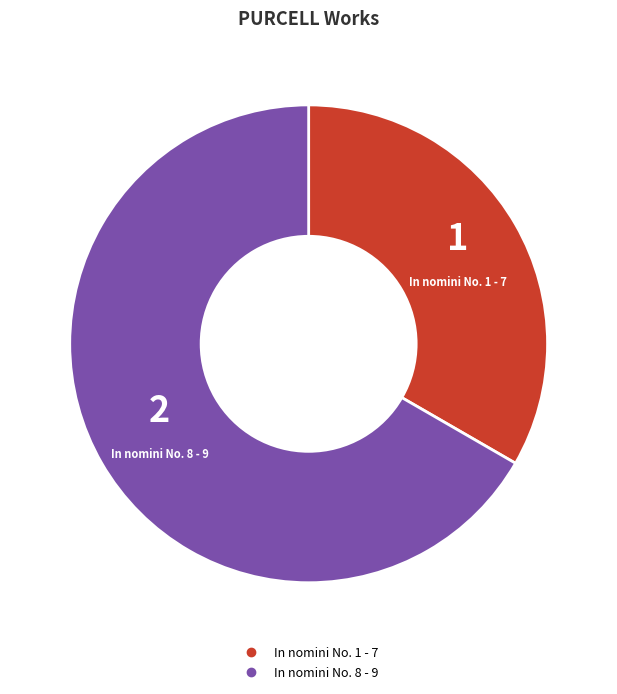

Which has a higher value, In nomini No. 8 - 9 or In nomini No. 1 - 7?

In nomini No. 8 - 9